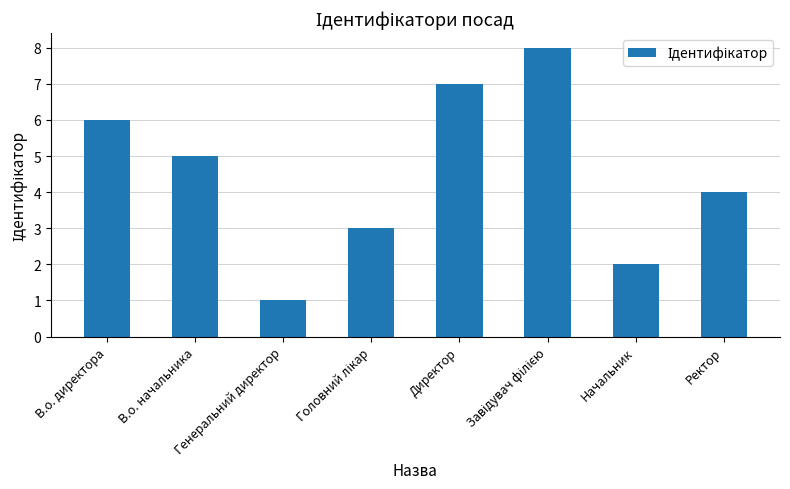

The chart shows a value of 1 at Ректор. True or false?

False